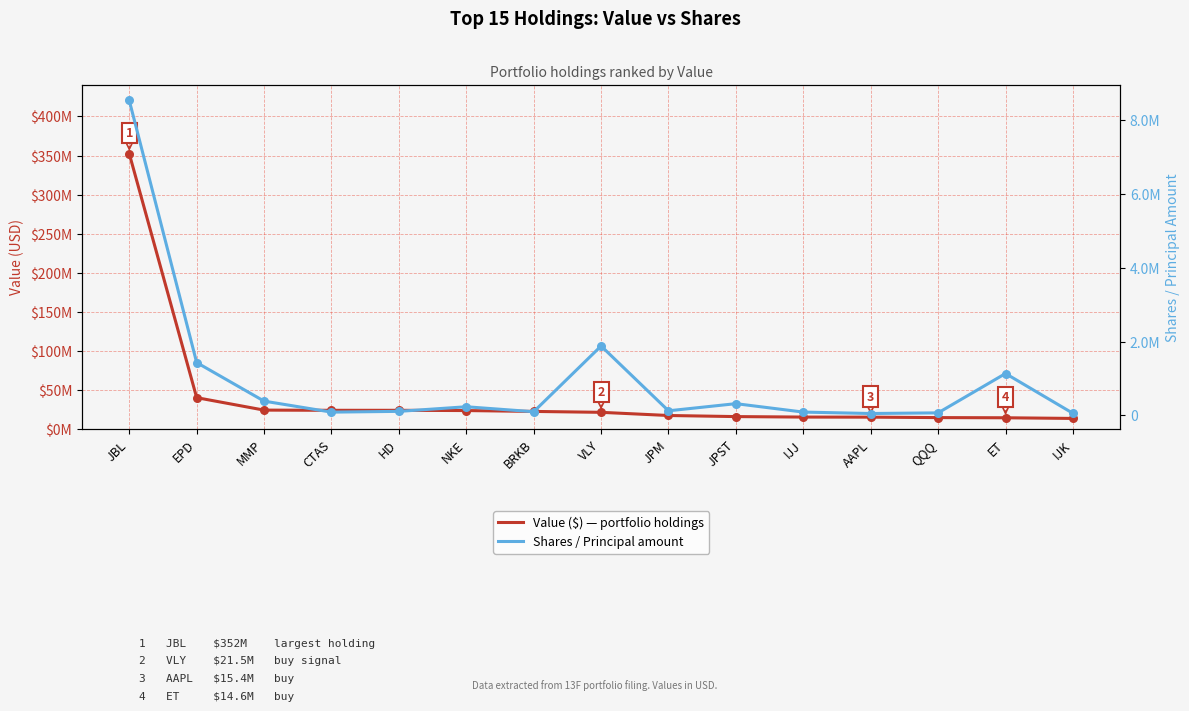

What are all the series names shown in the legend?

Value ($) — portfolio holdings, Shares / Principal amount